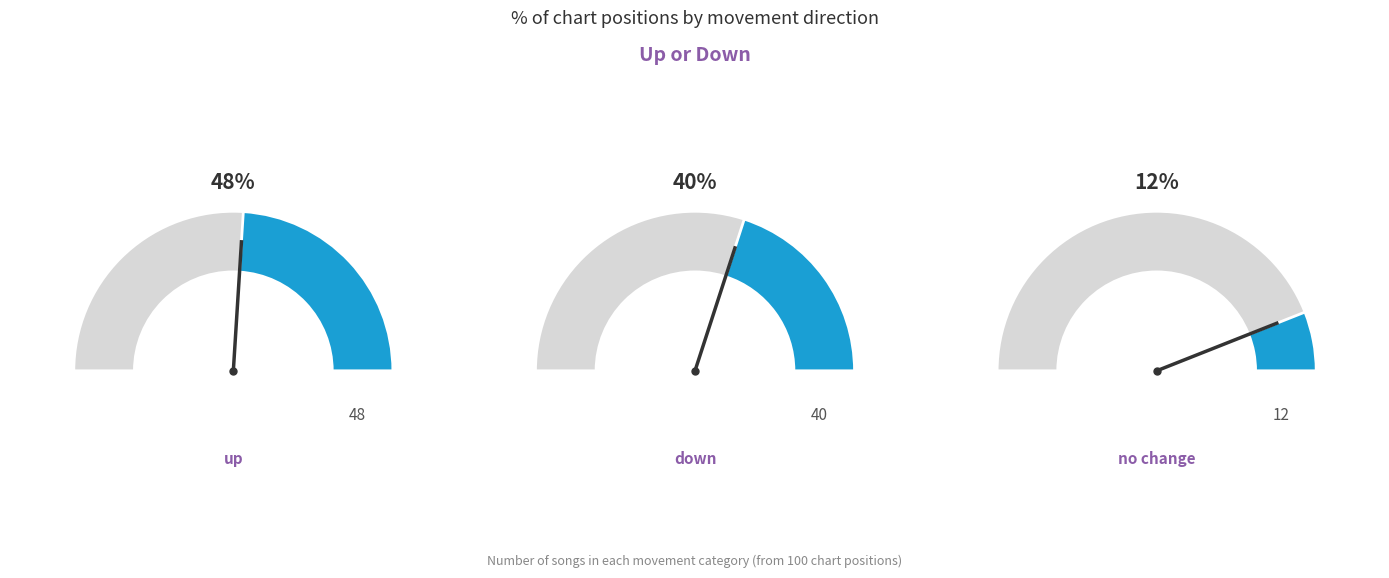

The down slice represents 40% of the pie. True or false?

True